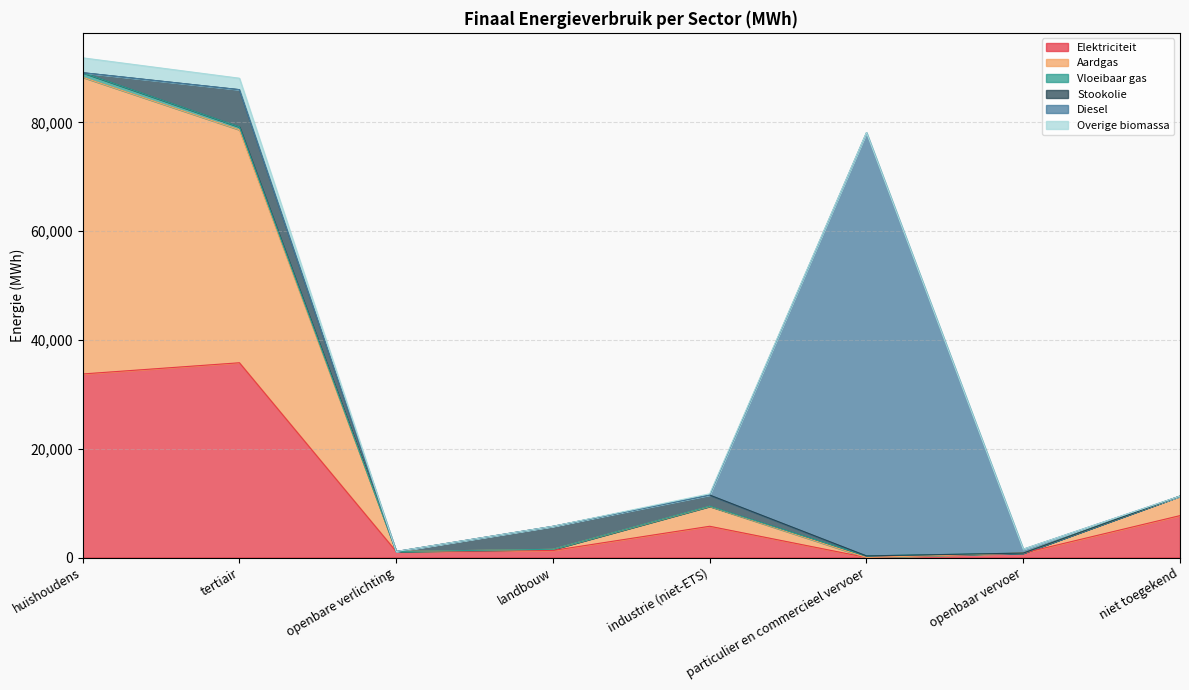

At which category is the sum across all series the highest?

huishoudens